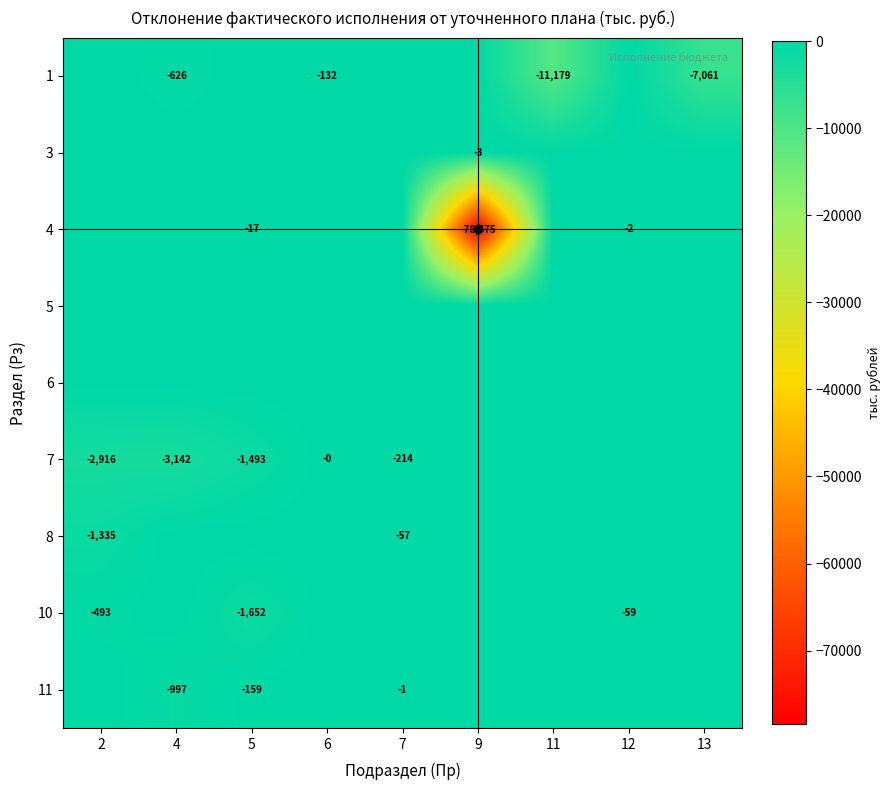

At which category is the sum across all series the highest?

12